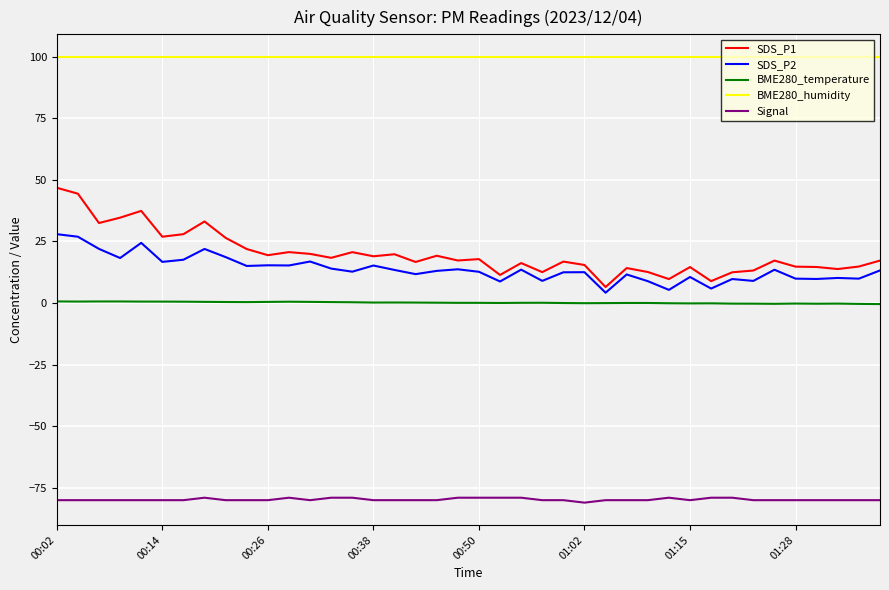

What is the maximum value shown in the chart?

100.0